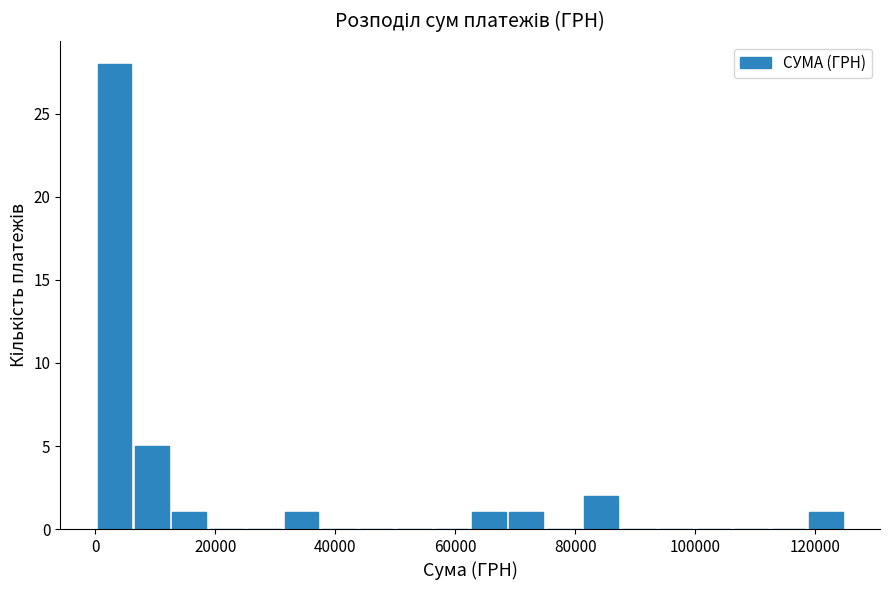

Around what value on the x-axis is the tallest bar? Give the approximate position of its centre, as read against the axis.

4000